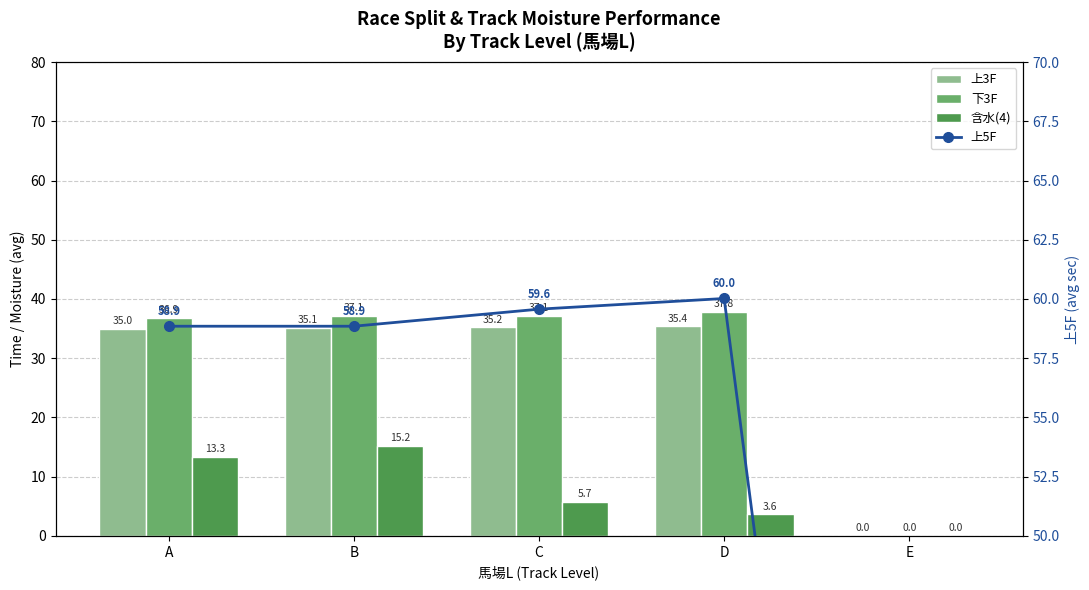

Is the value of 含水(4) at B greater than the value of 下3F at D?

No